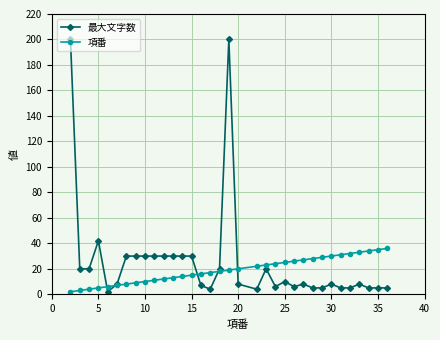

What is the difference between the second highest and minimum values in the 最大文字数 series?

198